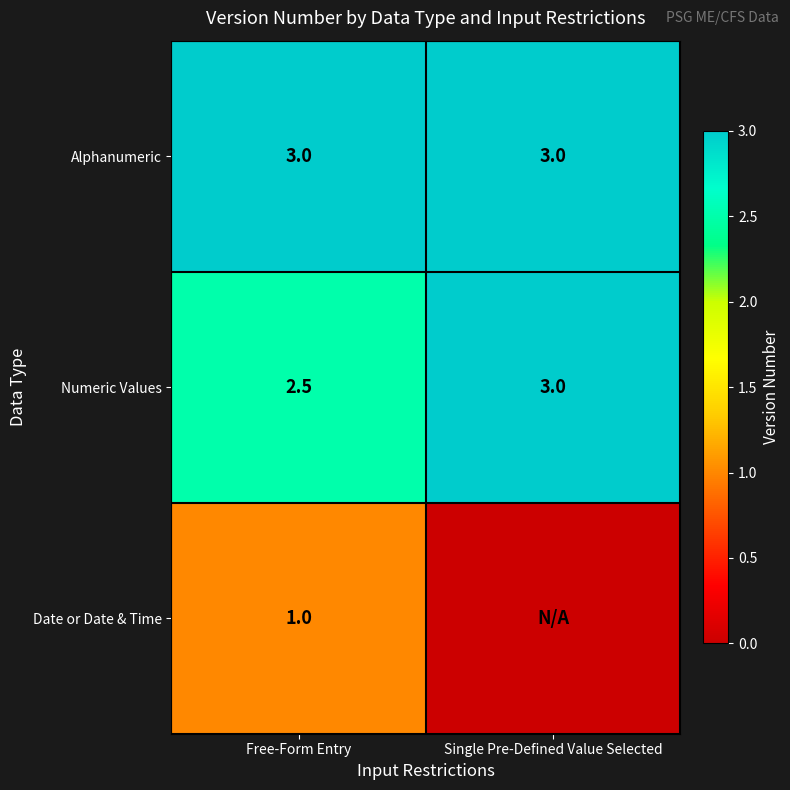

How many categories are shown in the chart?

2